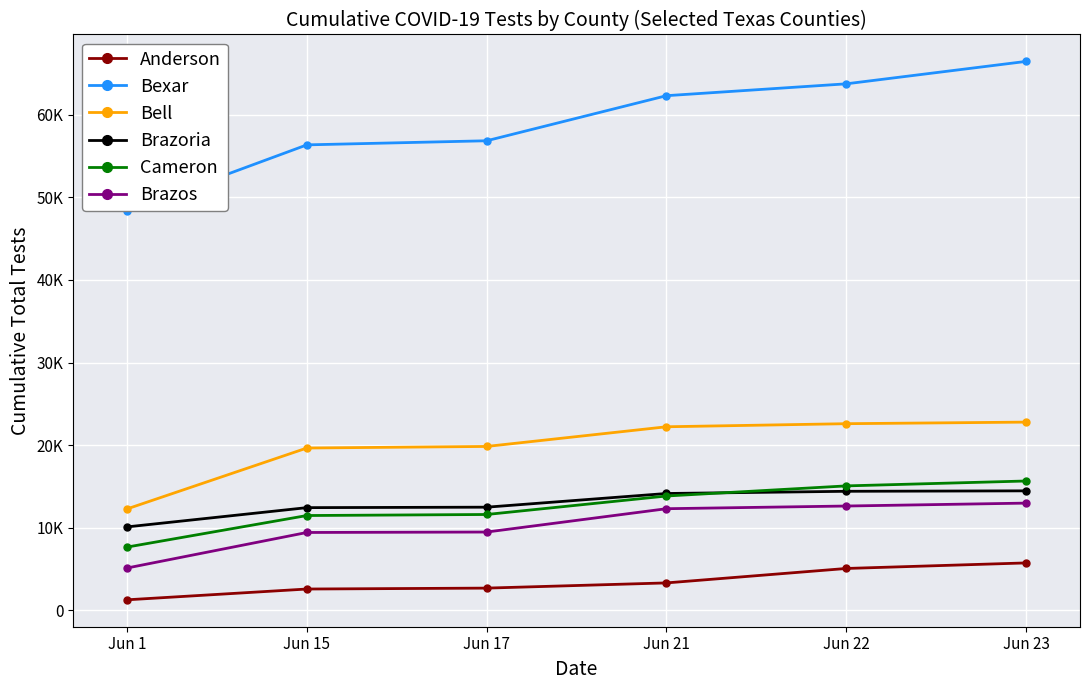

What are all the series names shown in the legend?

Anderson, Bexar, Bell, Brazoria, Cameron, Brazos